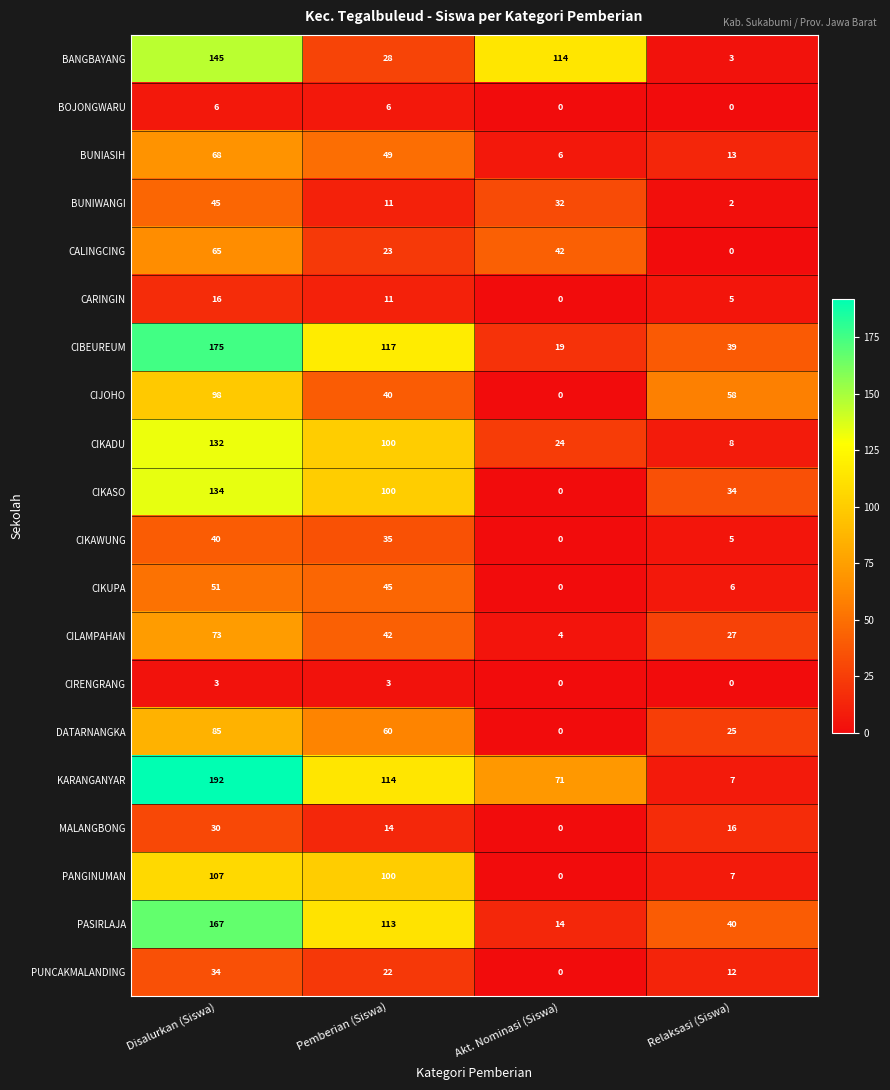

Rank the series by their maximum value, from lowest to highest.

CIRENGRANG, BOJONGWARU, CARINGIN, MALANGBONG, PUNCAKMALANDING, CIKAWUNG, BUNIWANGI, CIKUPA, CALINGCING, BUNIASIH, CILAMPAHAN, DATARNANGKA, CIJOHO, PANGINUMAN, CIKADU, CIKASO, BANGBAYANG, PASIRLAJA, CIBEUREUM, KARANGANYAR